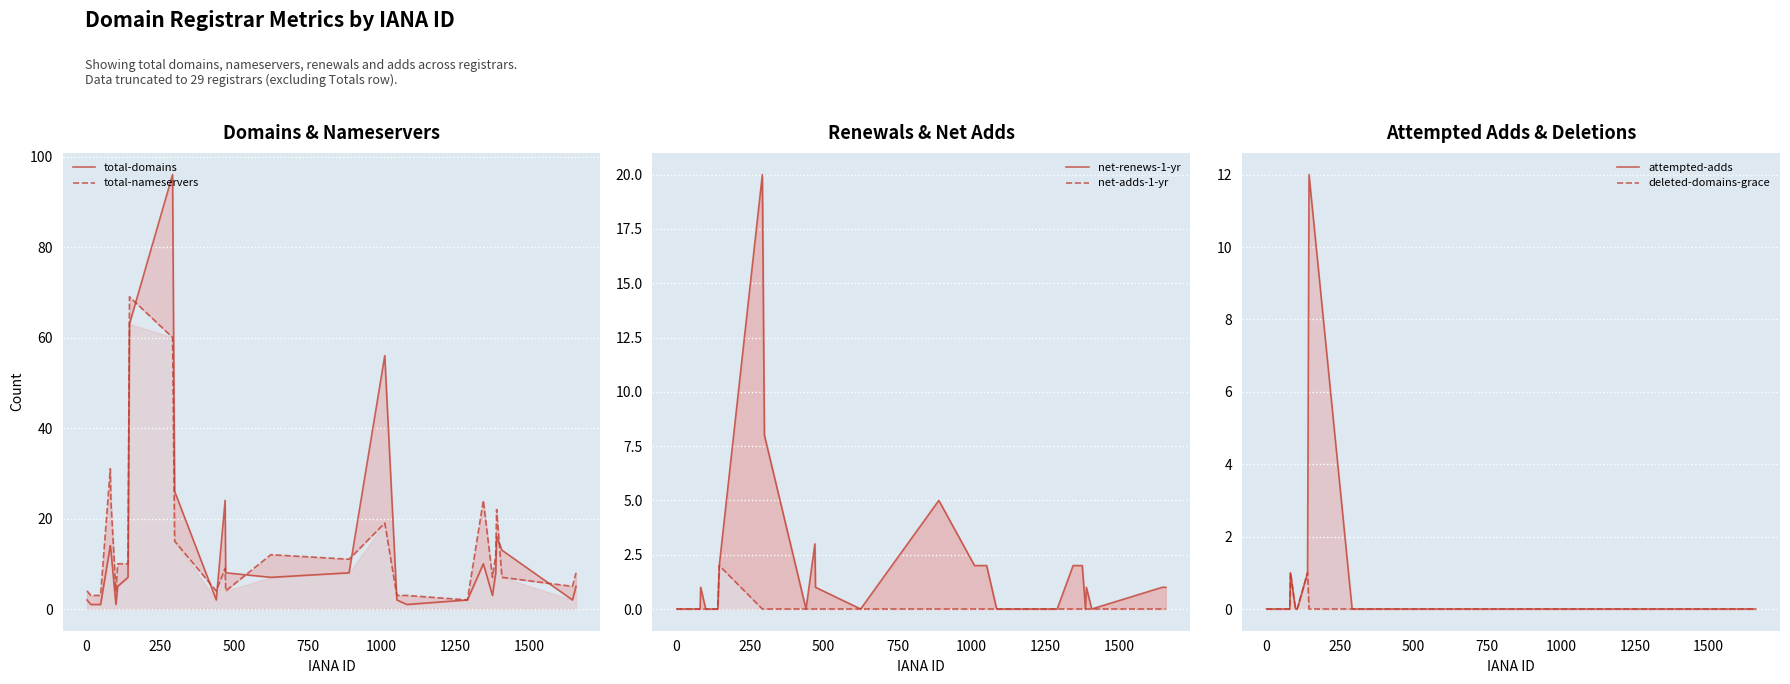

What is the highest value of the total-nameservers series?

69